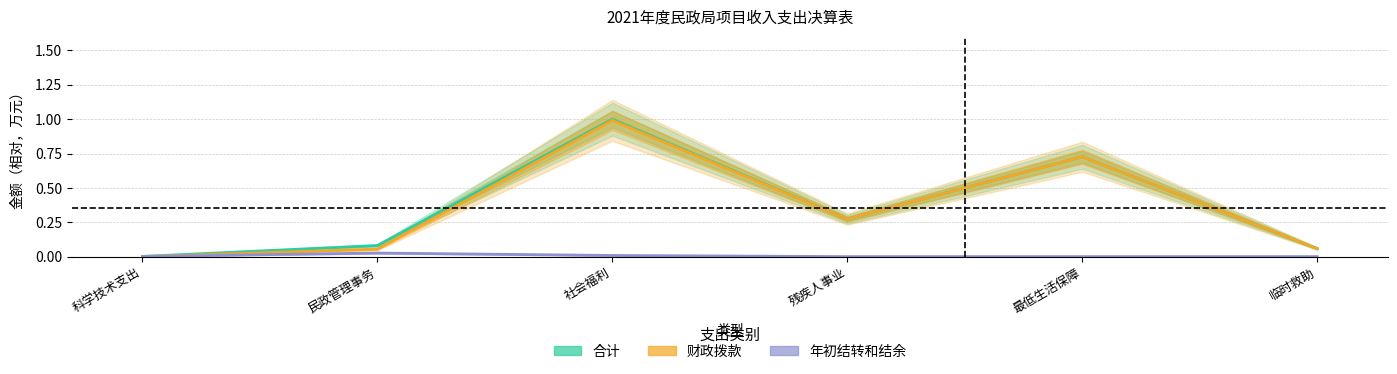

Where is 合计 nearest to the value 0?

科学技术支出